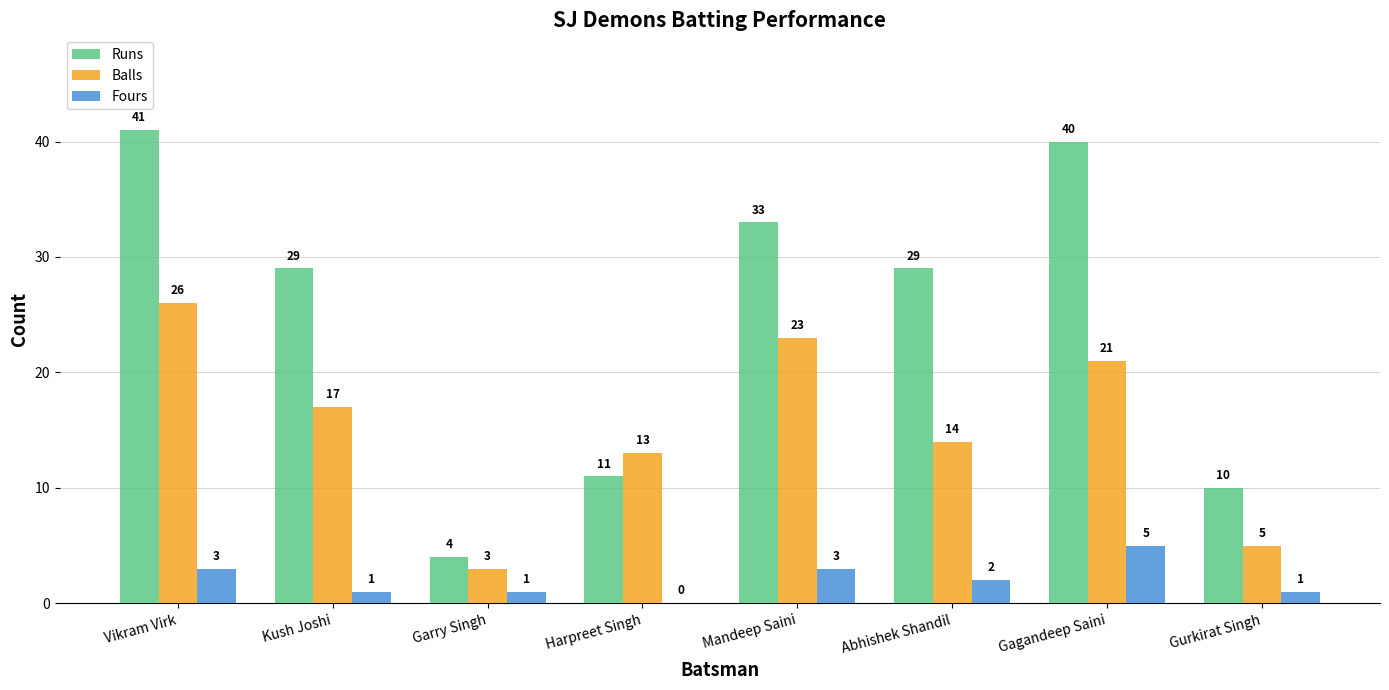

At which label does Runs reach its peak?

Vikram Virk